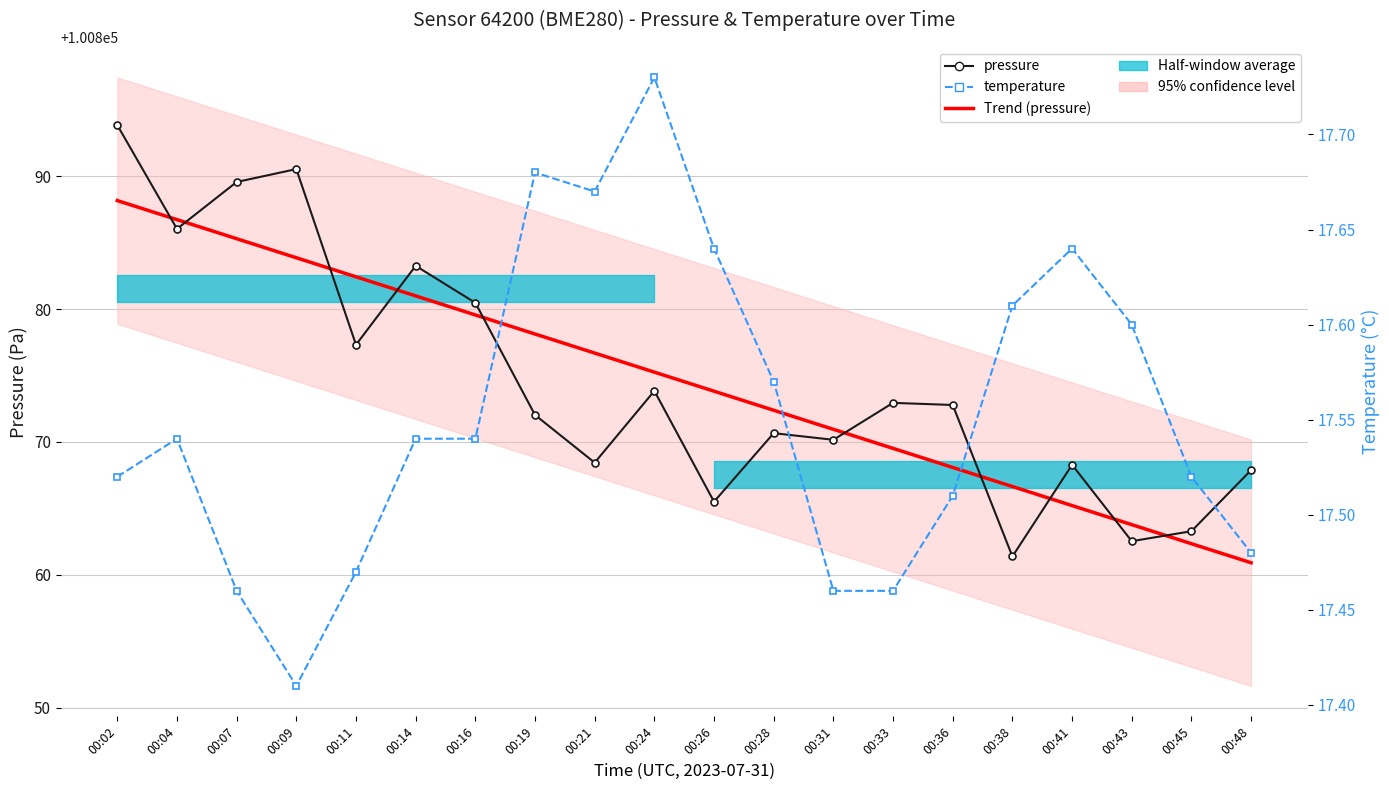

After their last crossing, which series has the higher values: pressure or Trend (pressure)?

pressure